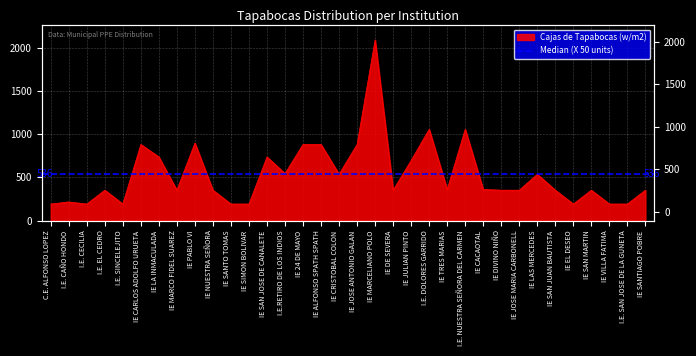

What is the minimum value shown in the chart?

192